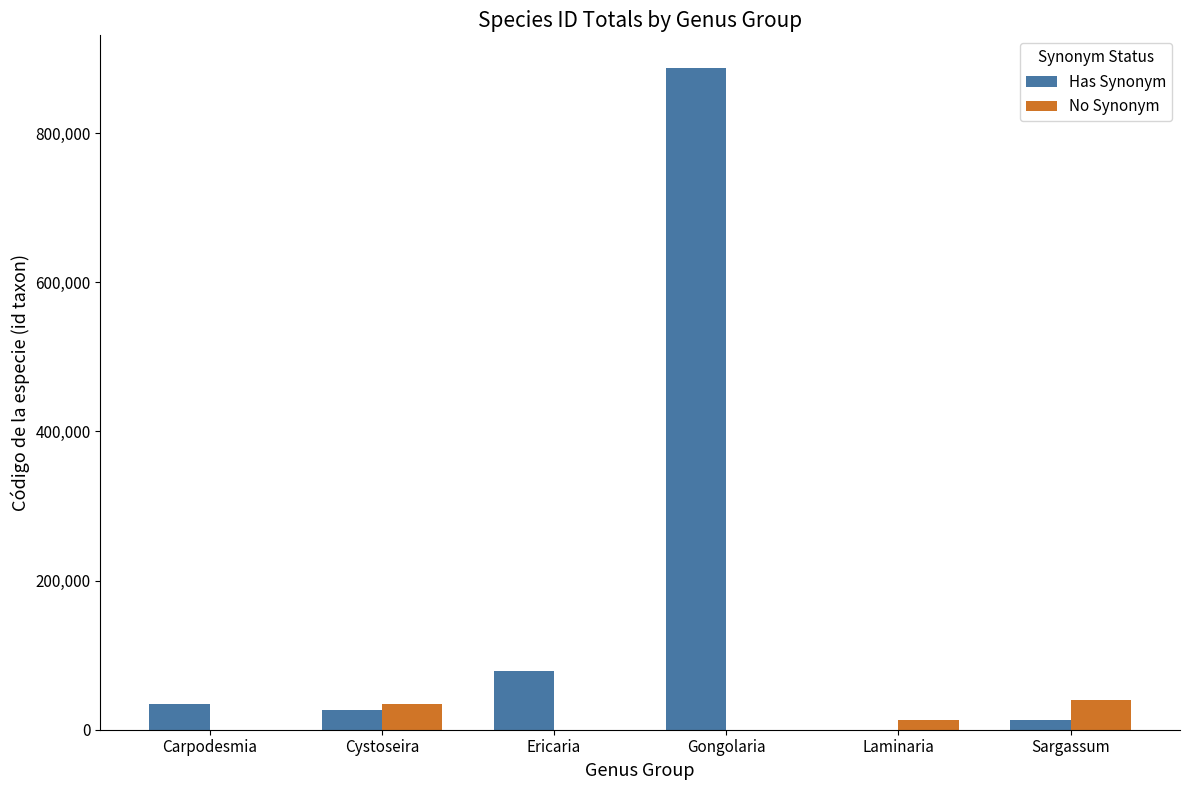

Which series has the largest range (max minus min)?

Has Synonym